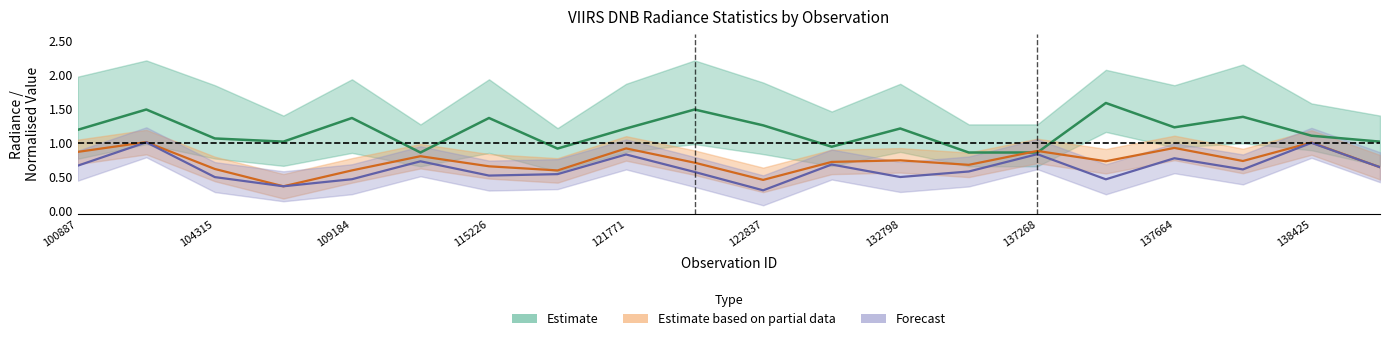

What is the difference between the maximum and second lowest values in the rade9_bin_mdn series?

0.7